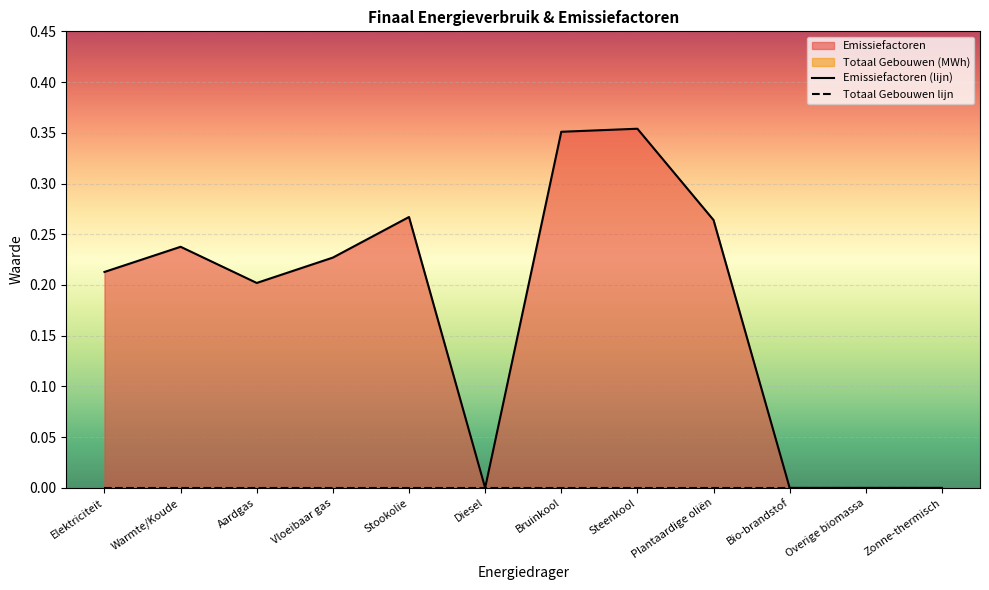

Which series has the largest total across all categories?

Emissiefactoren (lijn)